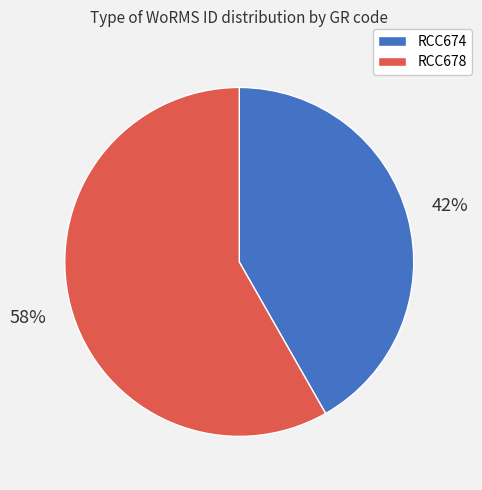

Is RCC674 the majority of the pie?

No